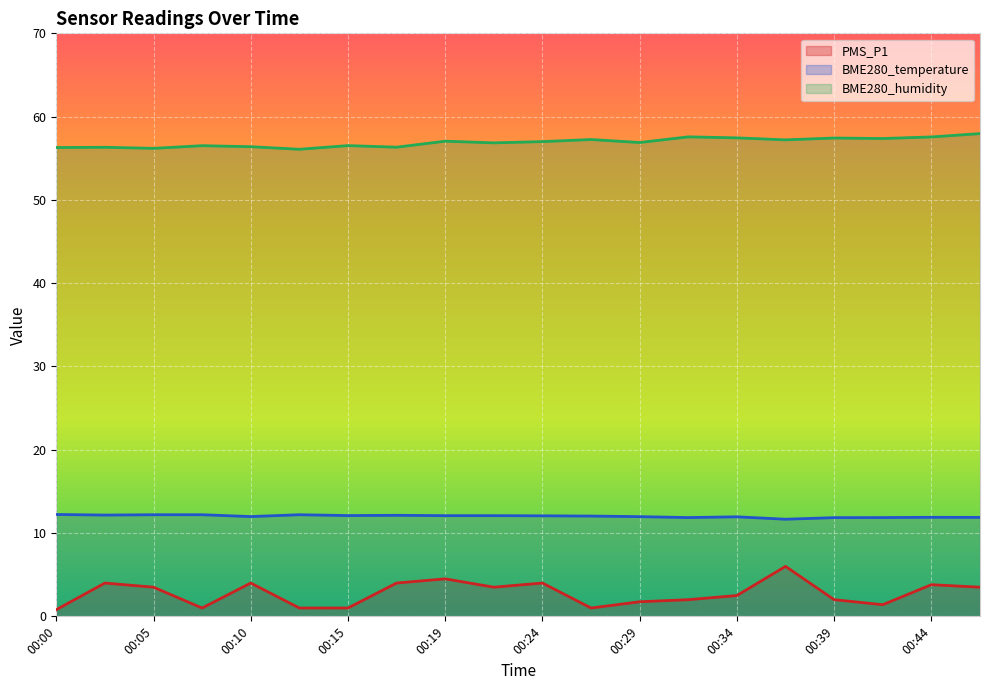

What is the maximum value shown in the chart?

58.0